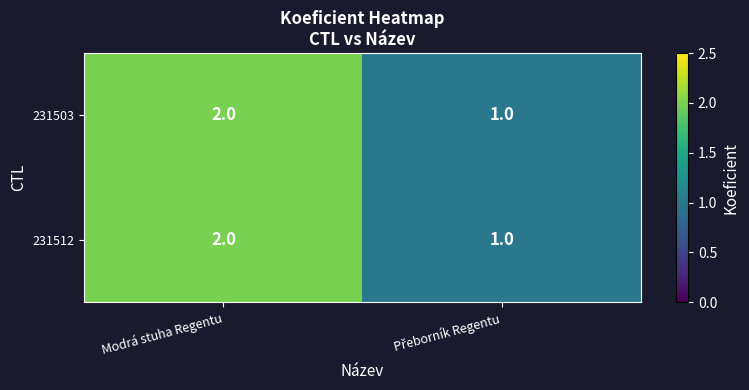

True or false: 231503 has a value of 1 at Modrá stuha Regentu.

False